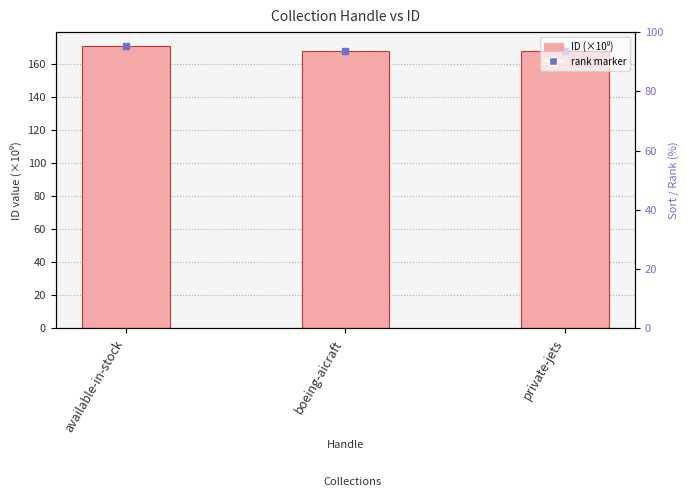

List the labels in order of value, largest first.

available-in-stock, boeing-aicraft, private-jets